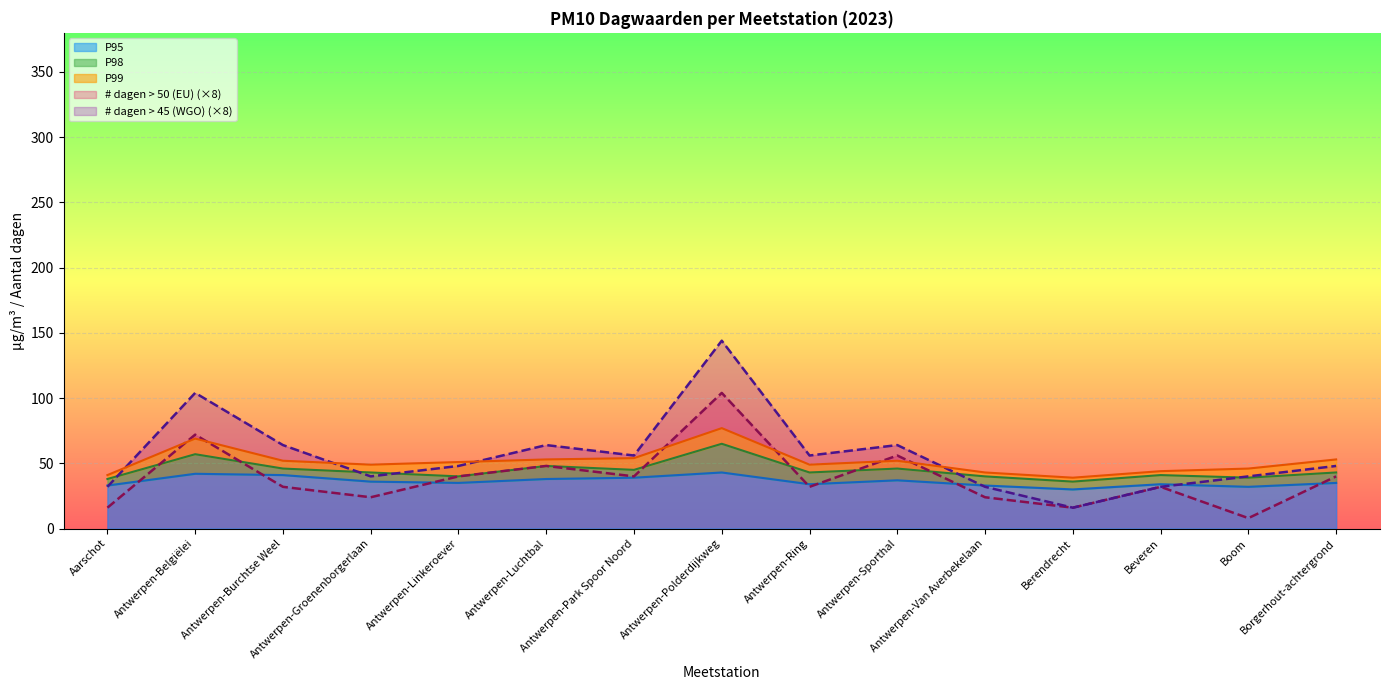

List the labels in order of # dagen > 50 (EU) value, largest first.

Antwerpen-Polderdijkweg, Antwerpen-Belgiëlei, Antwerpen-Sporthal, Antwerpen-Luchtbal, Antwerpen-Linkeroever, Antwerpen-Park Spoor Noord, Borgerhout-achtergrond, Antwerpen-Burchtse Weel, Antwerpen-Ring, Beveren, Antwerpen-Groenenborgerlaan, Antwerpen-Van Averbekelaan, Aarschot, Berendrecht, Boom